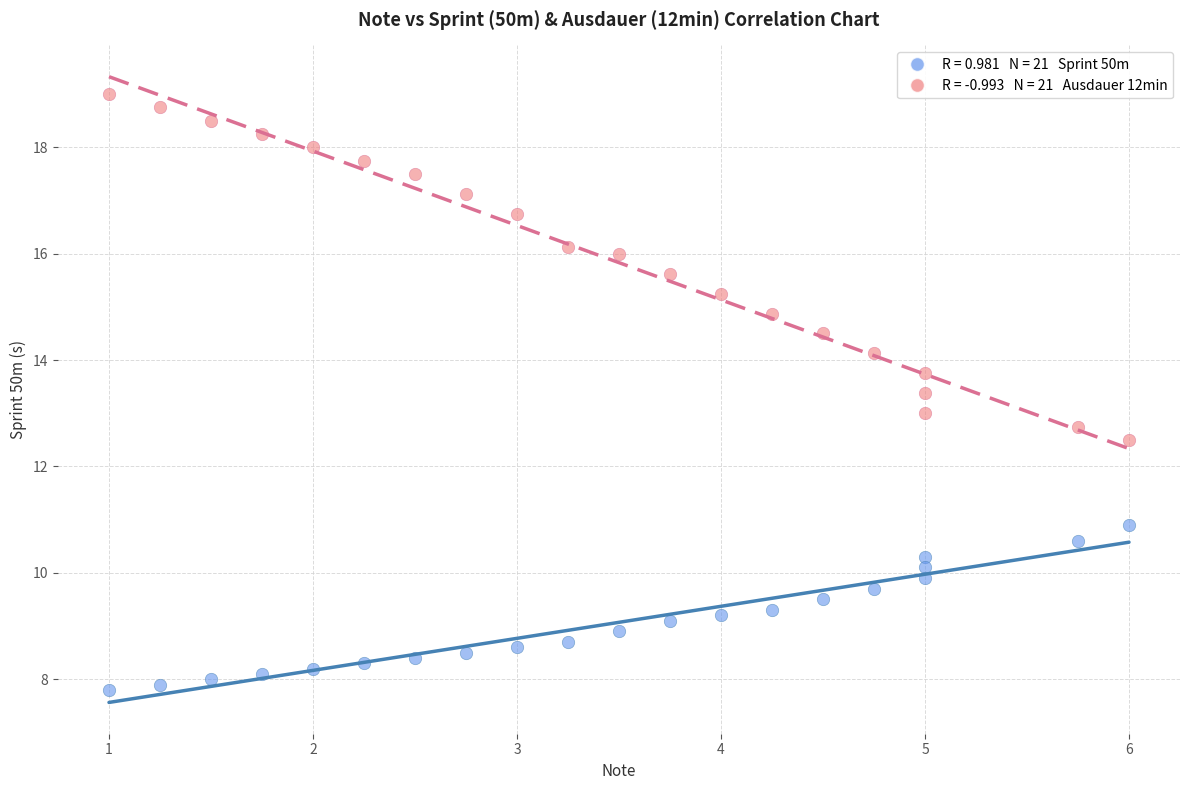

Across all data points, what is the range of Y values (max minus min)?

11.2